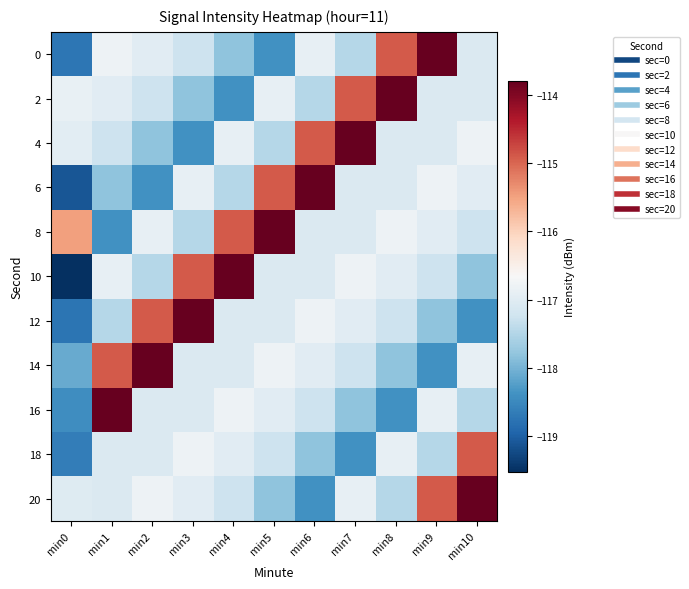

At which category does the chart reach its minimum across all series?

min0